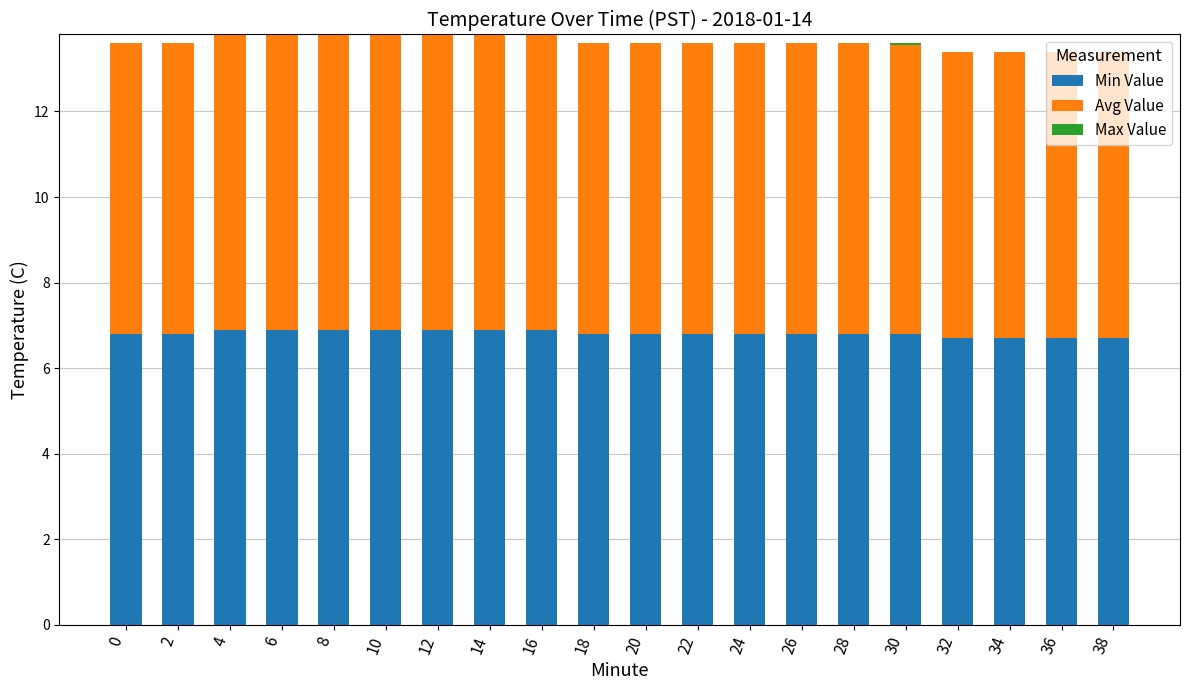

True or false: Min Value has a value of 2.0 at 8.

False